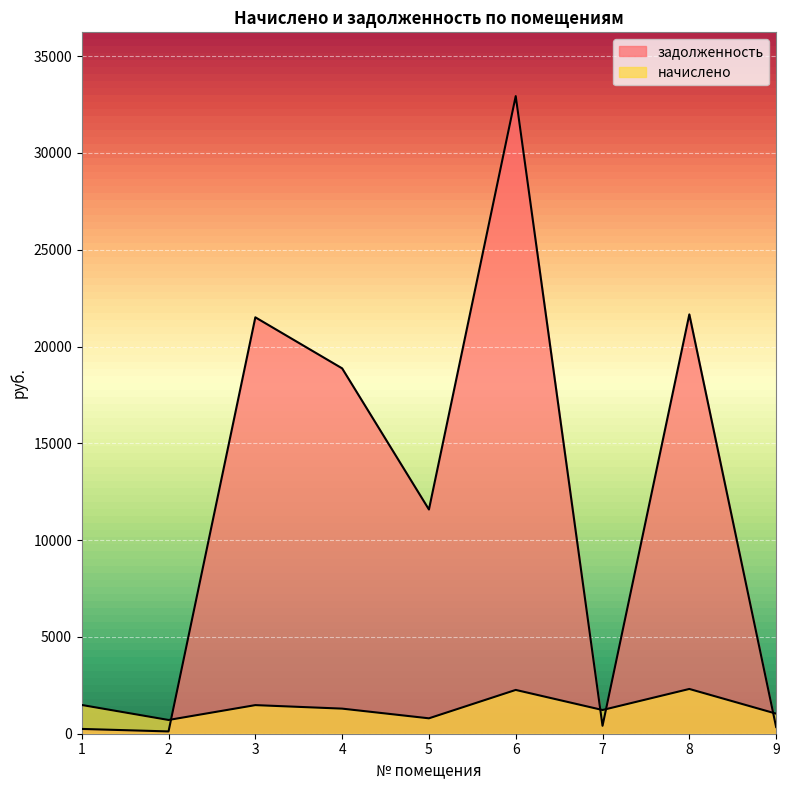

Where does the начислено series first go above 1296?

1